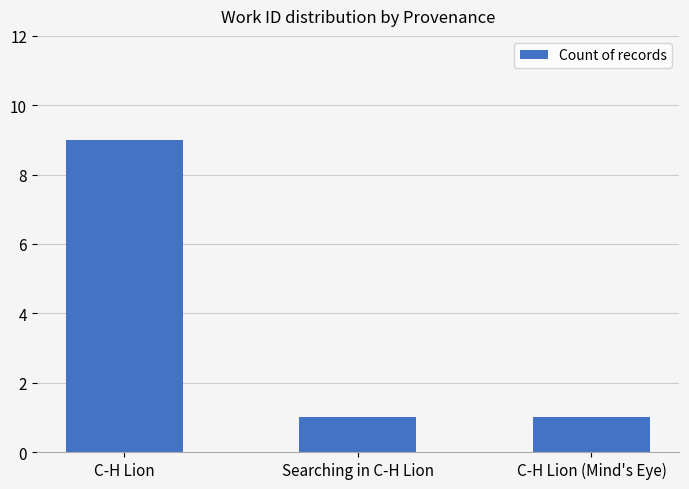

What is the label of the 3rd bar from the left?

C-H Lion (Mind's Eye)